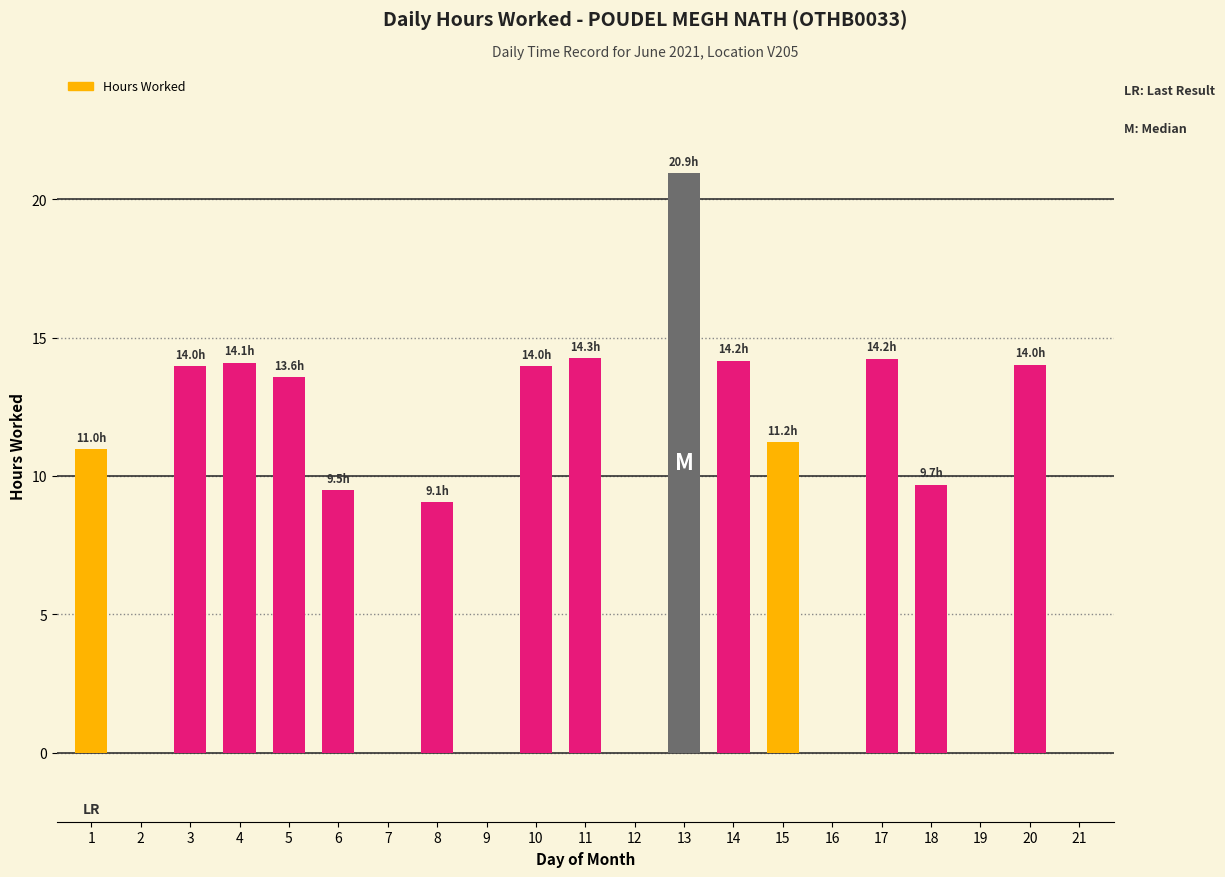

Which label corresponds to the largest value in the chart?

13